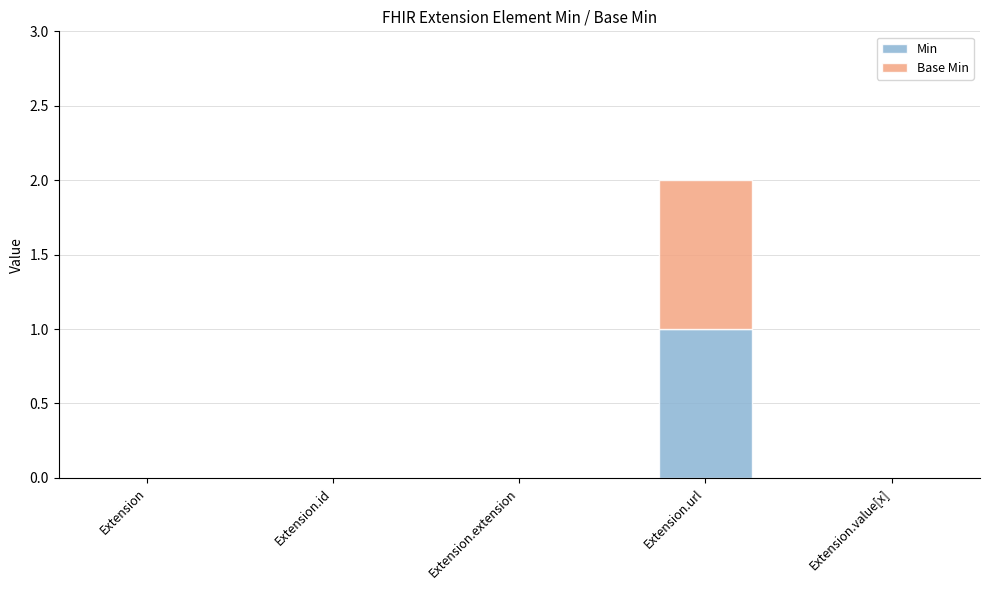

Are the bars grouped side by side (vs. stacked)?

No